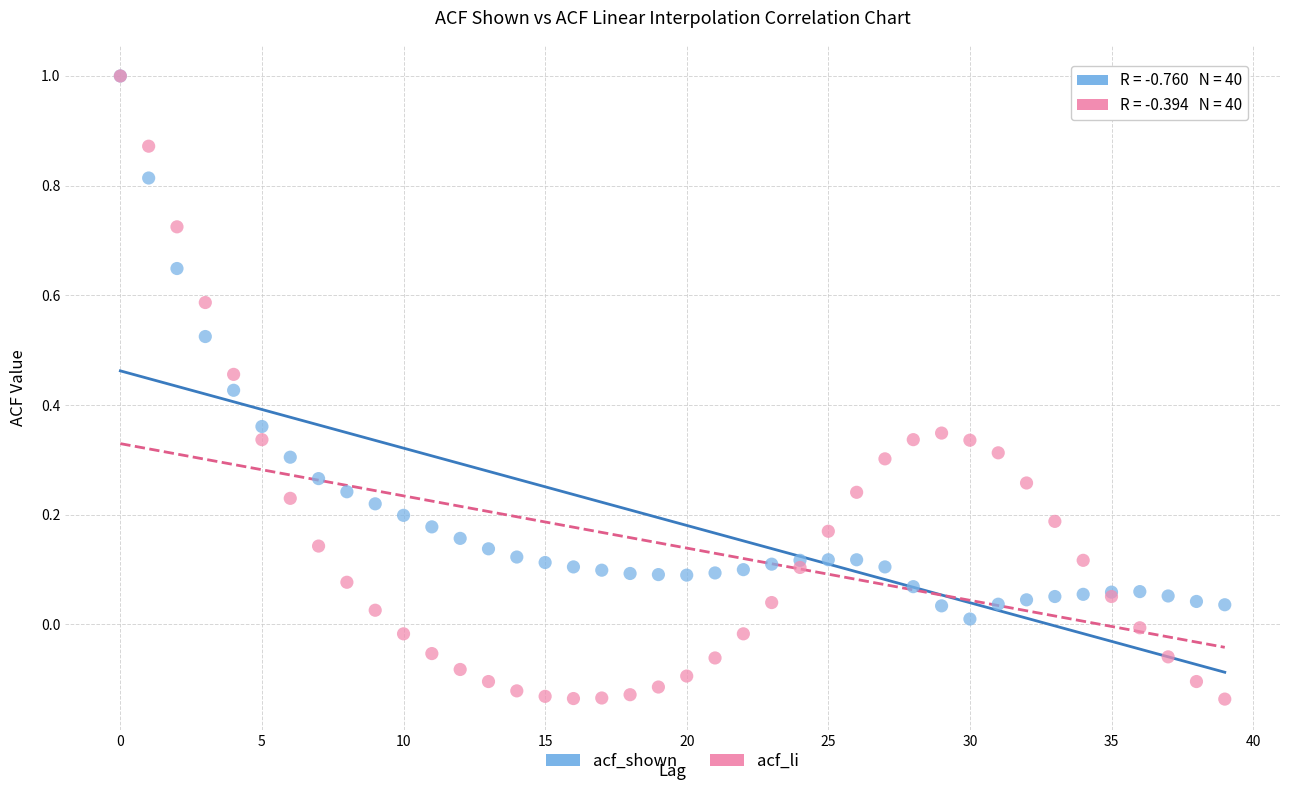

Which series reaches the minimum Y coordinate?

acf_li